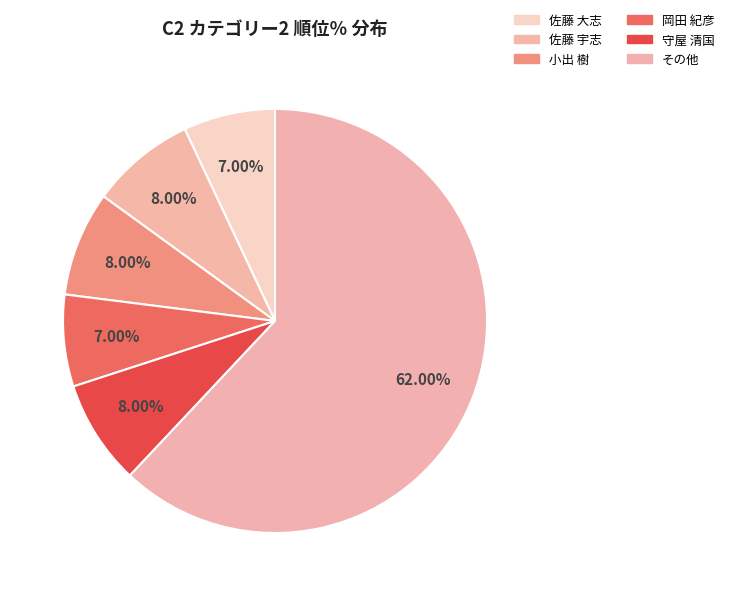

How many slices are in this pie chart?

6